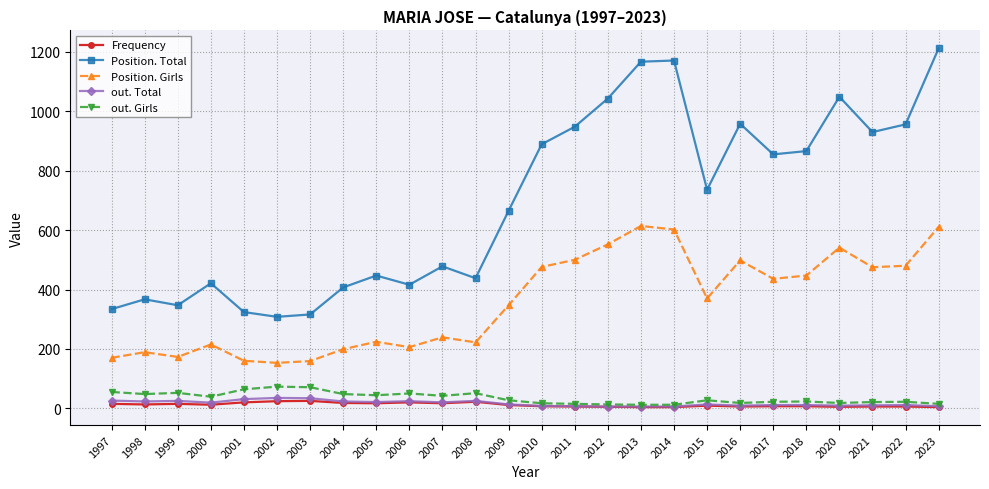

True or false: Position. Total and out. Total cross at least once.

False